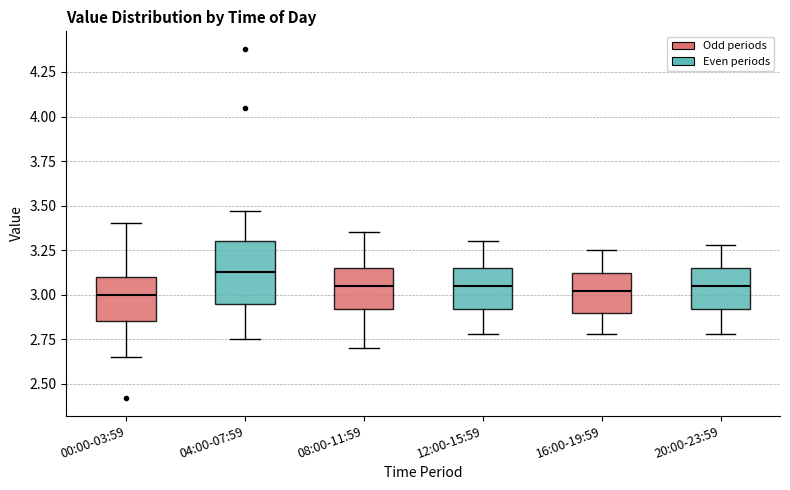

Reading left to right, transcribe this box plot: for each box, give where its median line is, the range the box spans, and where its two whiskers end, as read against the y-axis. The values are not printed on the chart, so give them approximately, as read against the axis.

00:00-03:59: median 3.00, box 2.85 to 3.10, whiskers 2.65 to 3.40
04:00-07:59: median 3.15, box 2.95 to 3.30, whiskers 2.75 to 3.45
08:00-11:59: median 3.05, box 2.90 to 3.15, whiskers 2.70 to 3.35
12:00-15:59: median 3.05, box 2.90 to 3.15, whiskers 2.80 to 3.30
16:00-19:59: median 3.00, box 2.90 to 3.10, whiskers 2.80 to 3.25
20:00-23:59: median 3.05, box 2.90 to 3.15, whiskers 2.80 to 3.30